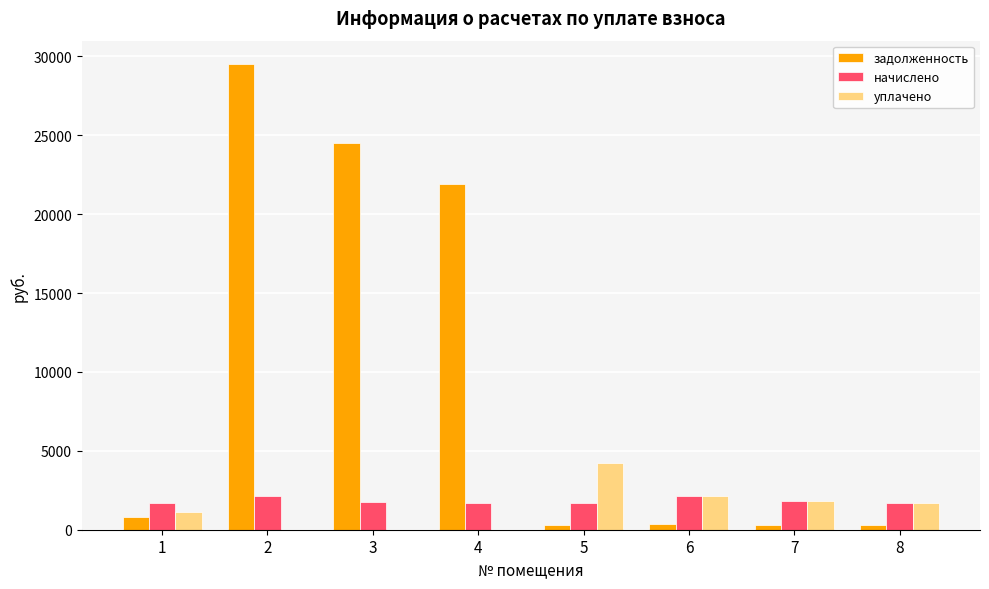

The value of задолженность at 4 is 21909.5. True or false?

True